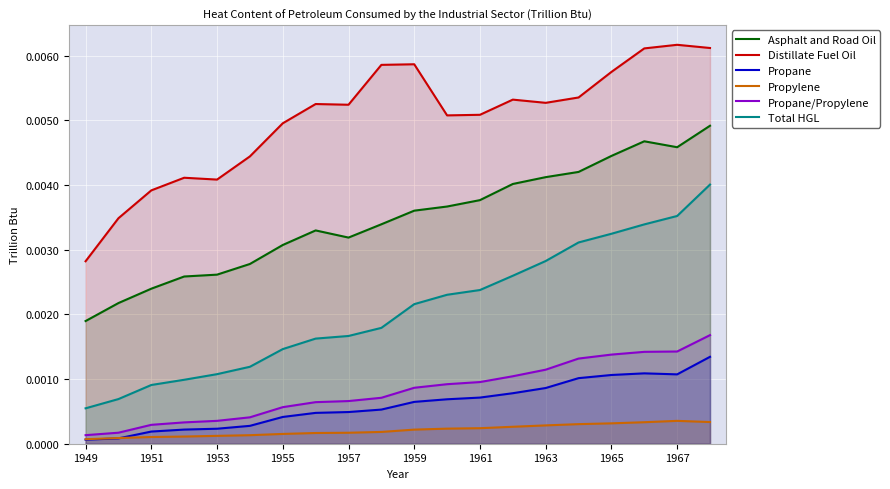

Does the chart display data point markers on the line(s)?

No